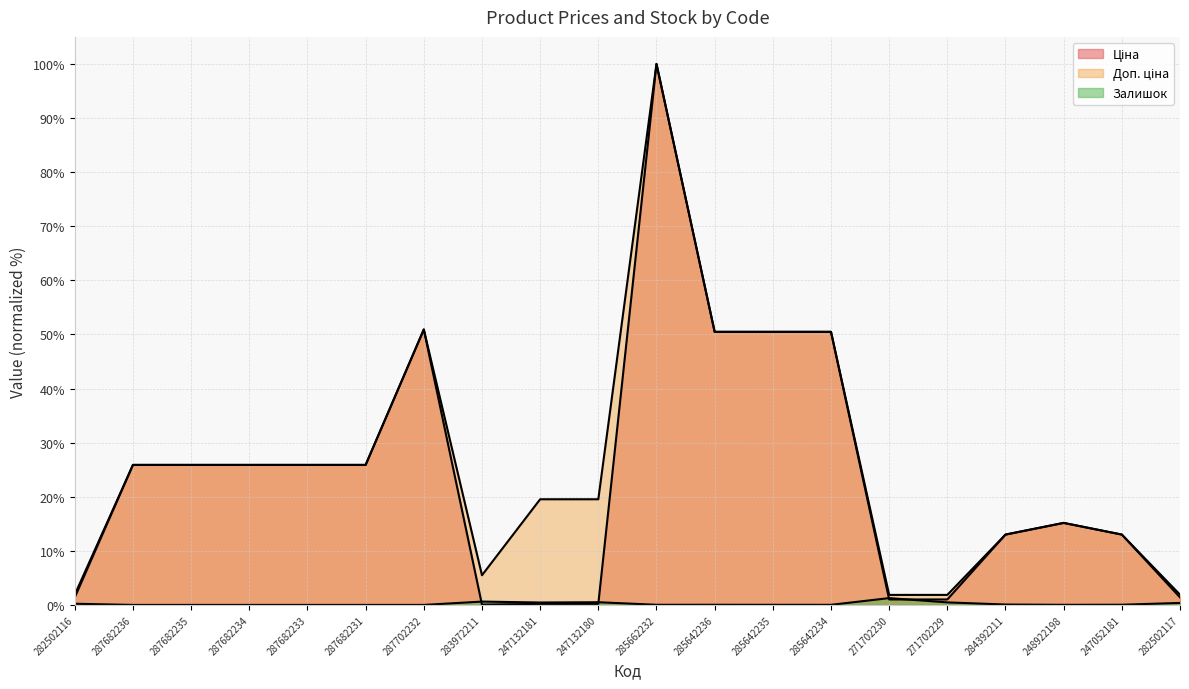

What is the difference between the maximum and second lowest values in the Доп. ціна series?

98.1